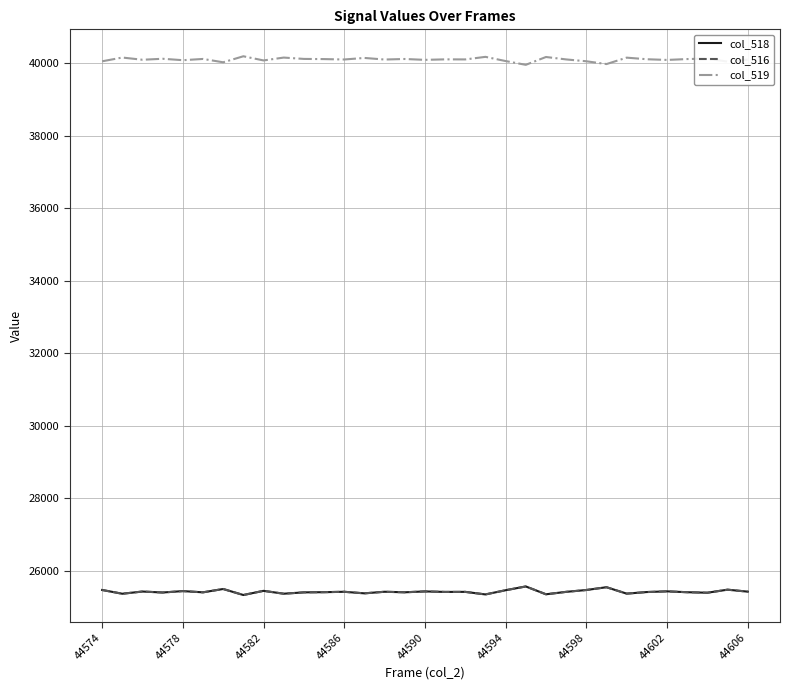

True or false: col_519 and col_516 cross at least once.

False